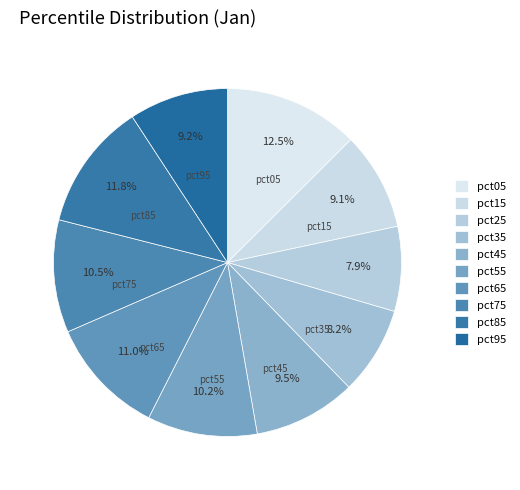

What percentage do pct25 and pct85 together represent?

19.7%